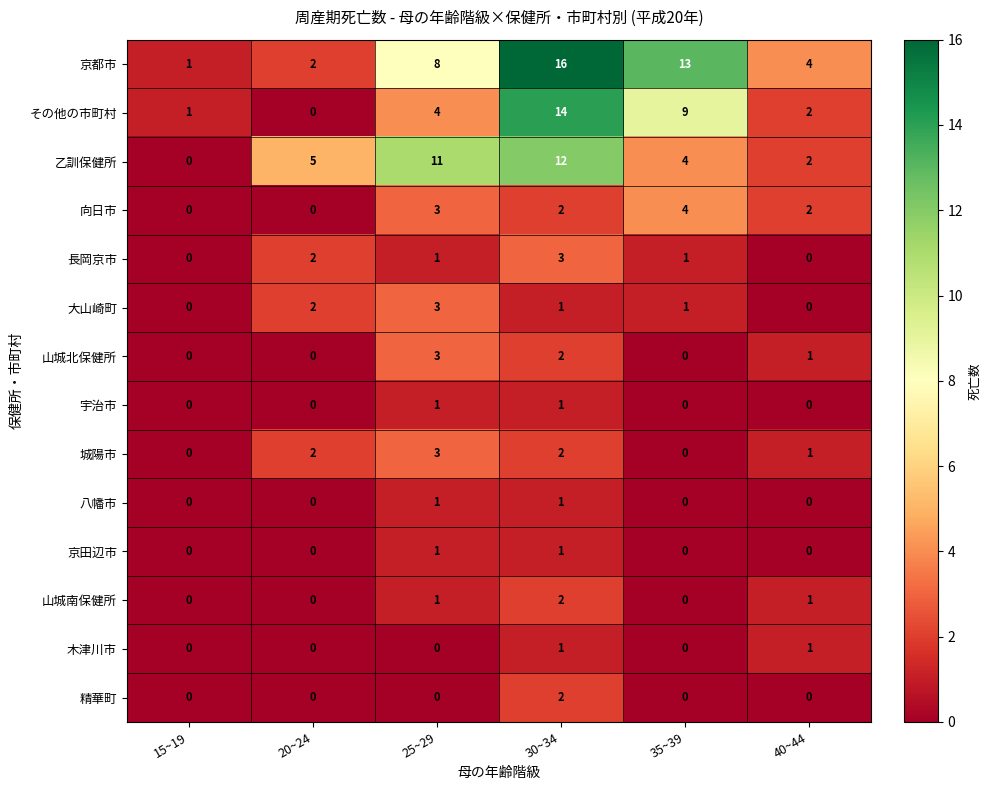

Which label corresponds to the largest value in the chart?

30~34